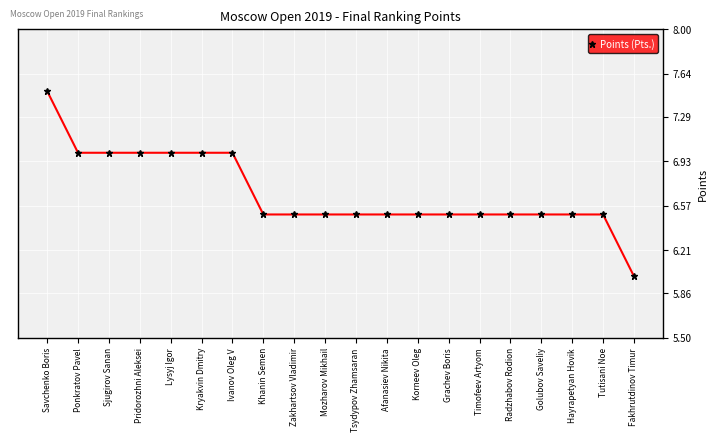

What is the sum of the values at Sjugirov Sanan and Ponkratov Pavel?

14.0